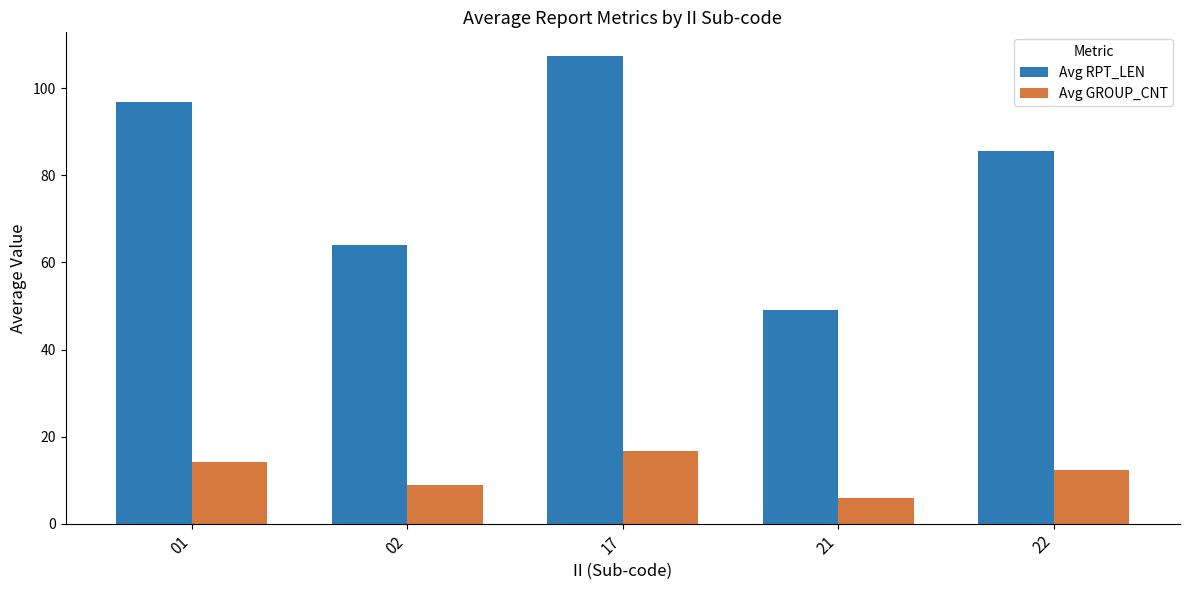

At which category is the sum across all series the highest?

17